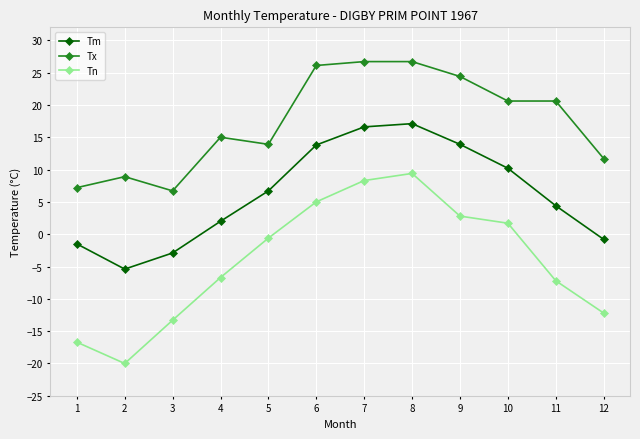

Between 7 and 9, which series saw the biggest shift?

Tn